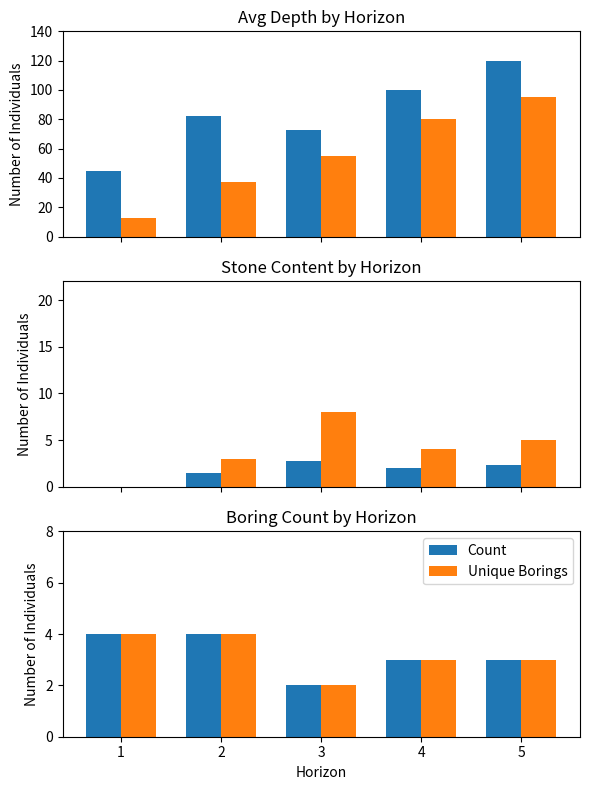

What is the sum of all Avg TOTSTONE values?

8.6